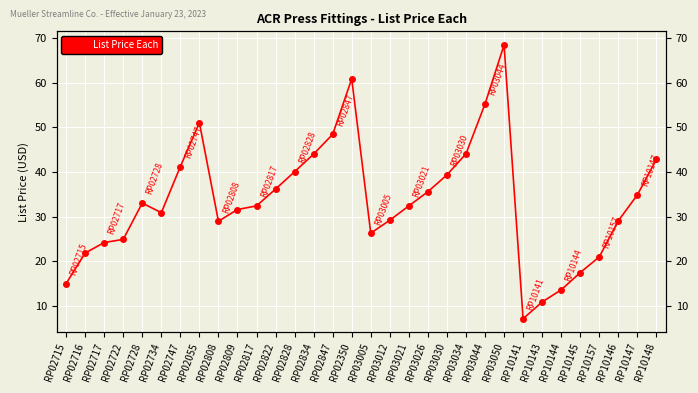

Which has a higher value, RP02822 or RP02350?

RP02350